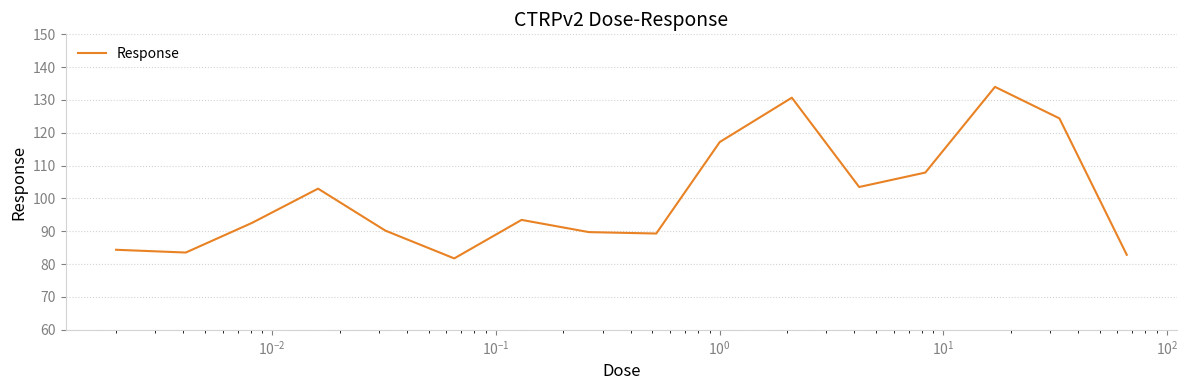

What is the minimum value shown in the chart?

81.8